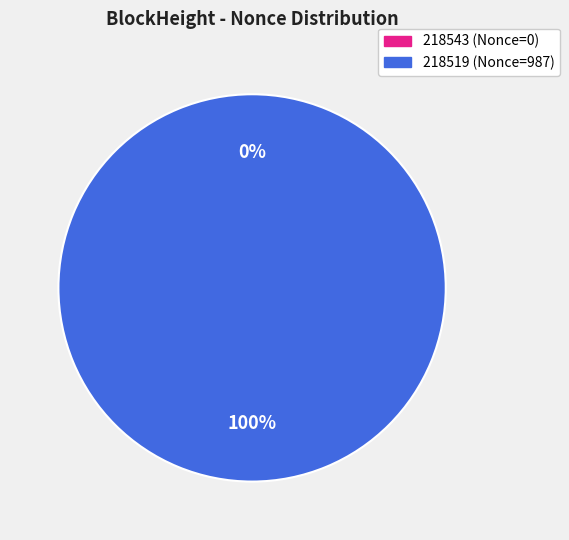

Count the number of slices in the pie.

2